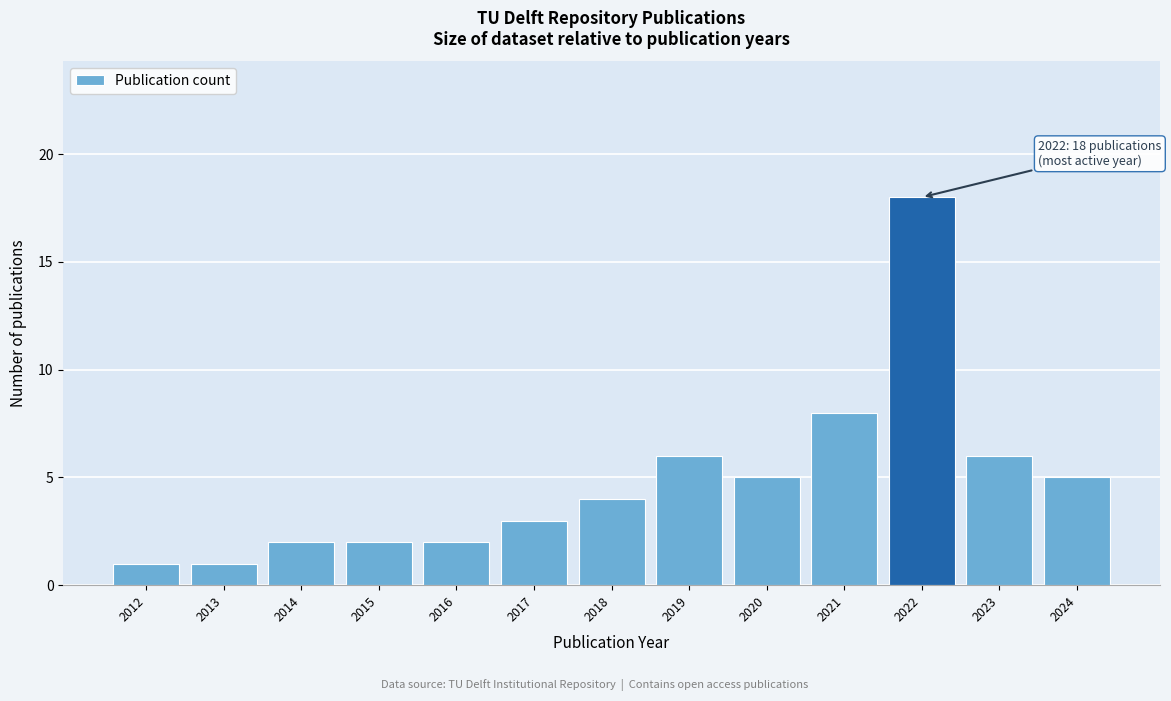

Reading left to right, transcribe all the data shown in this chart.

1	1	2	2	2	3	4	6	5	8	18	6	5